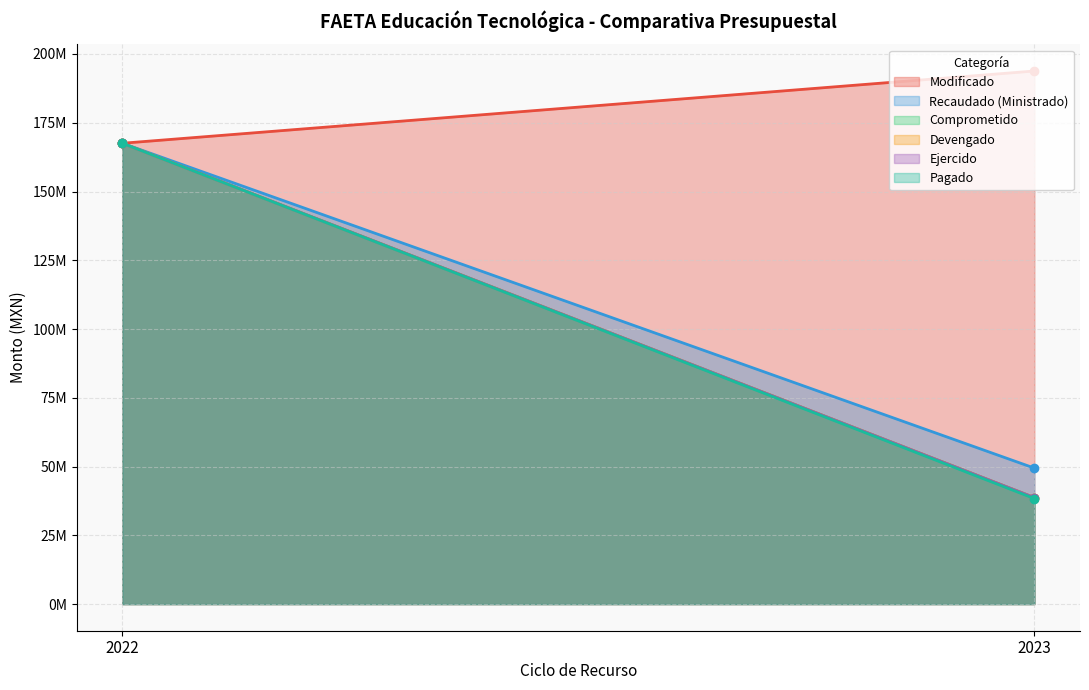

Rank the series by their maximum value, from lowest to highest.

Recaudado (Ministrado), Comprometido, Devengado, Ejercido, Pagado, Modificado